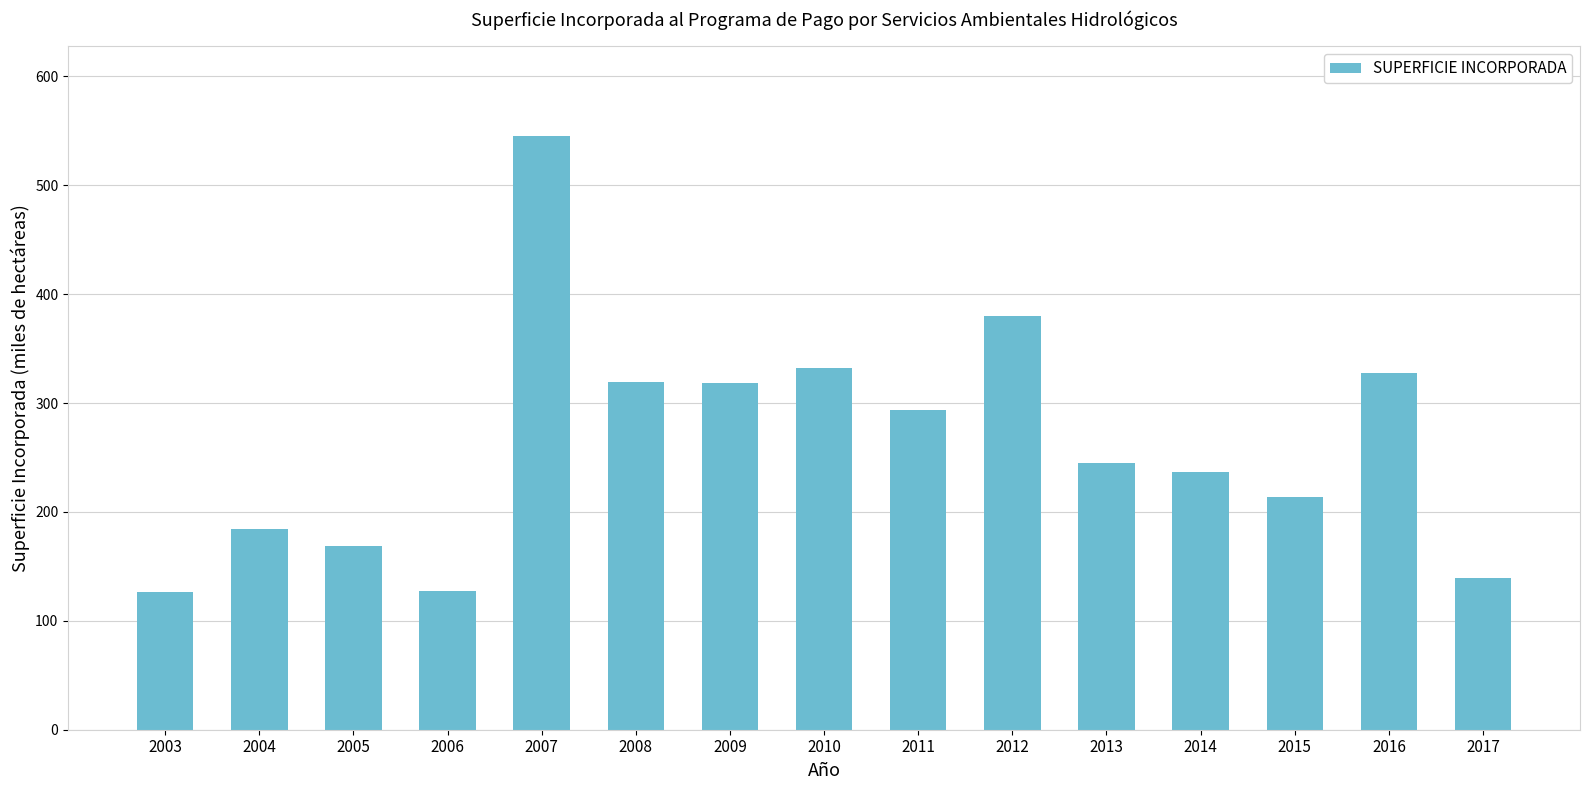

The value at 2016 is 441.1. True or false?

False